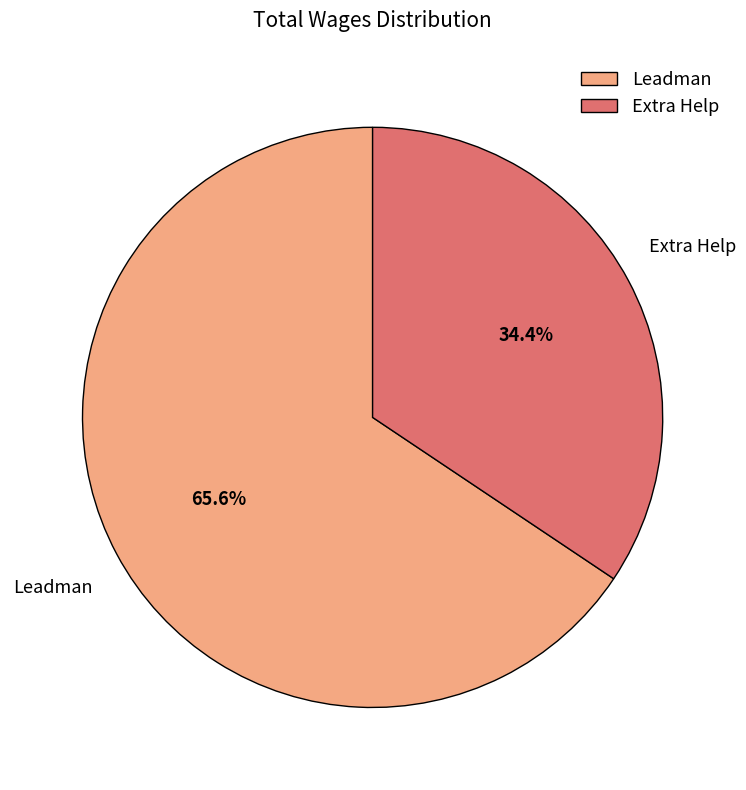

To the nearest percent, what portion does Leadman represent?

66%